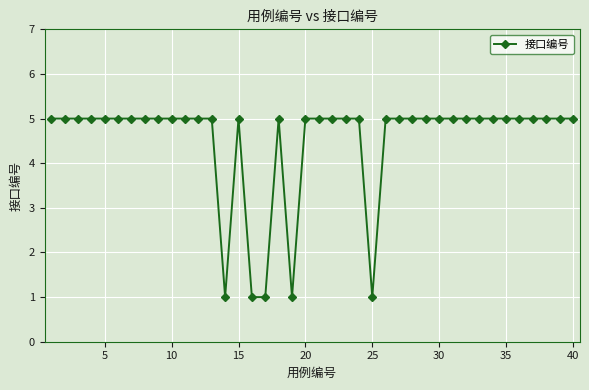

What is the greatest value displayed?

5